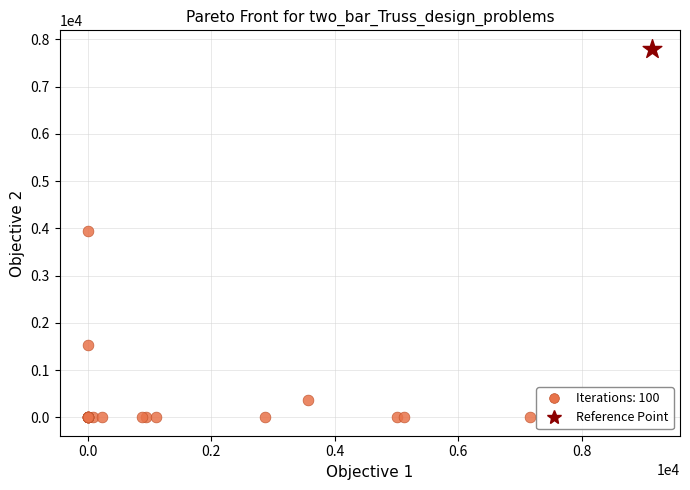

What are all the series names shown in the legend?

Iterations: 100, Reference Point